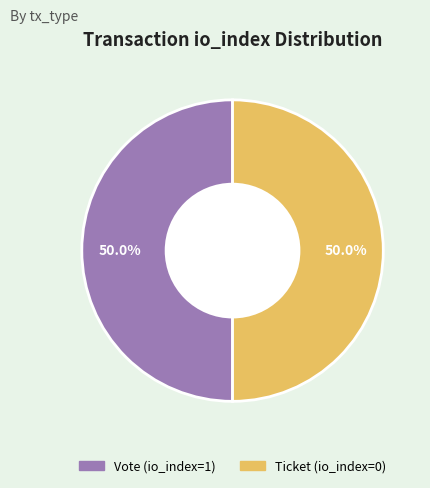

What percentage do Vote (io_index=1) and Ticket (io_index=0) together represent?

100.0%